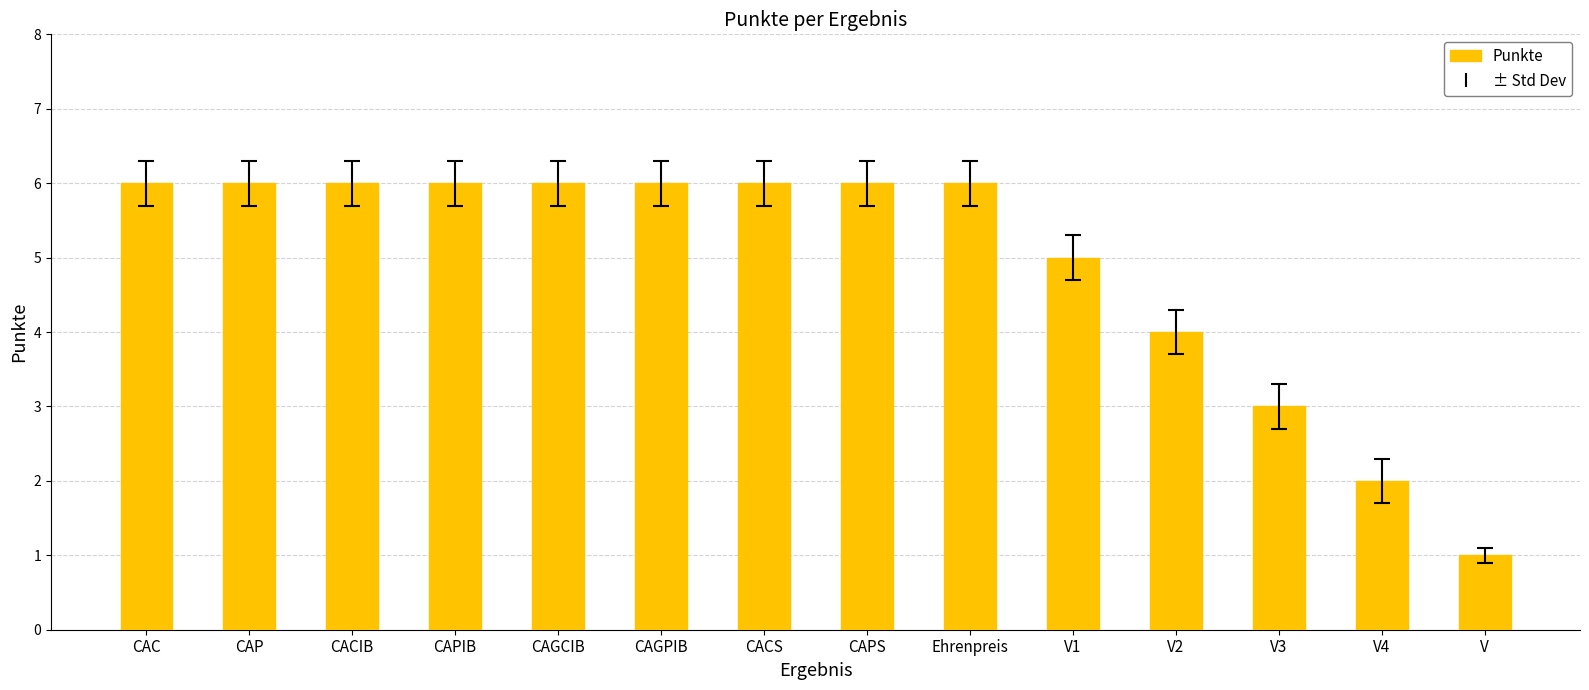

Count the values in the range 4 to 6.

11